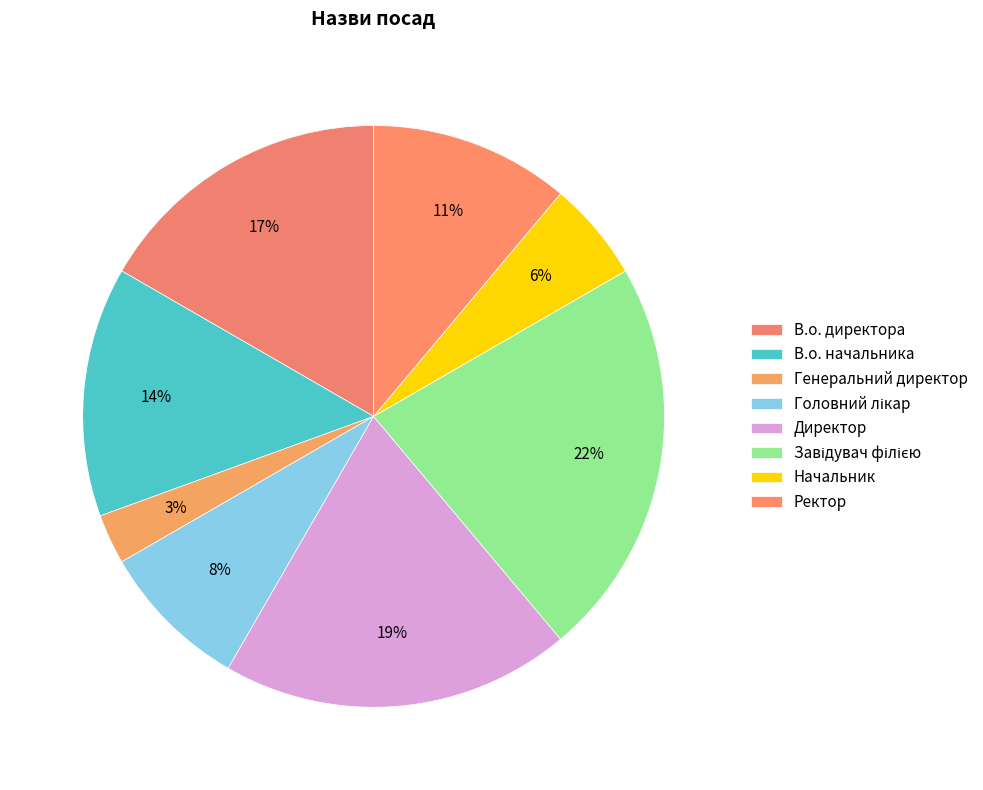

Approximately how many times larger is the value at Головний лікар compared to Ректор?

0.8